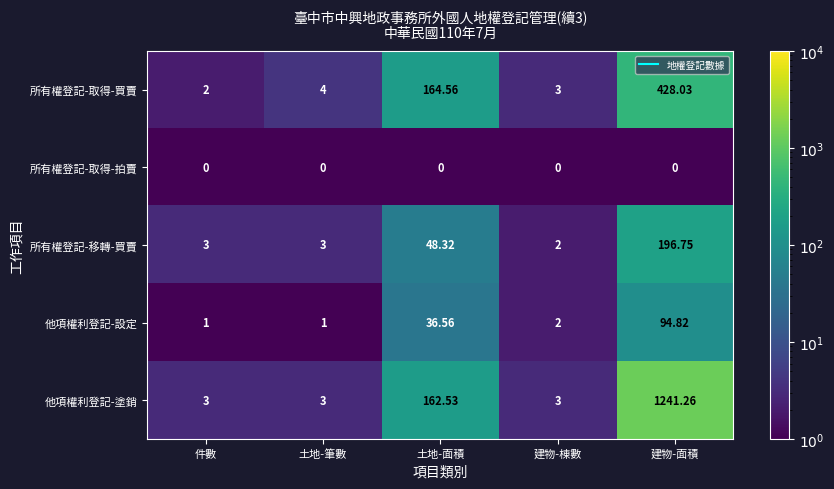

Rank the series by their maximum value, from highest to lowest.

他項權利登記-塗銷, 所有權登記-取得-買賣, 所有權登記-移轉-買賣, 他項權利登記-設定, 所有權登記-取得-拍賣